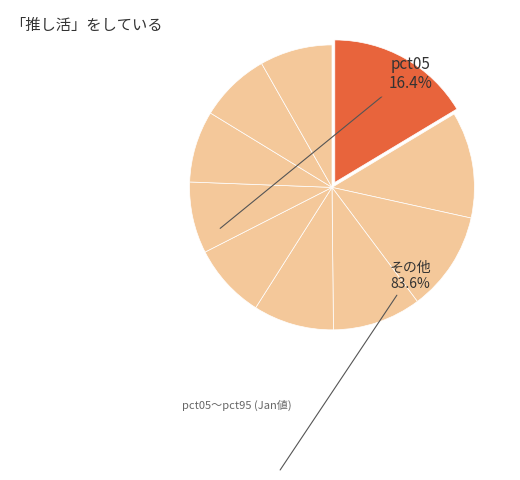

Which slice is the largest?

pct05